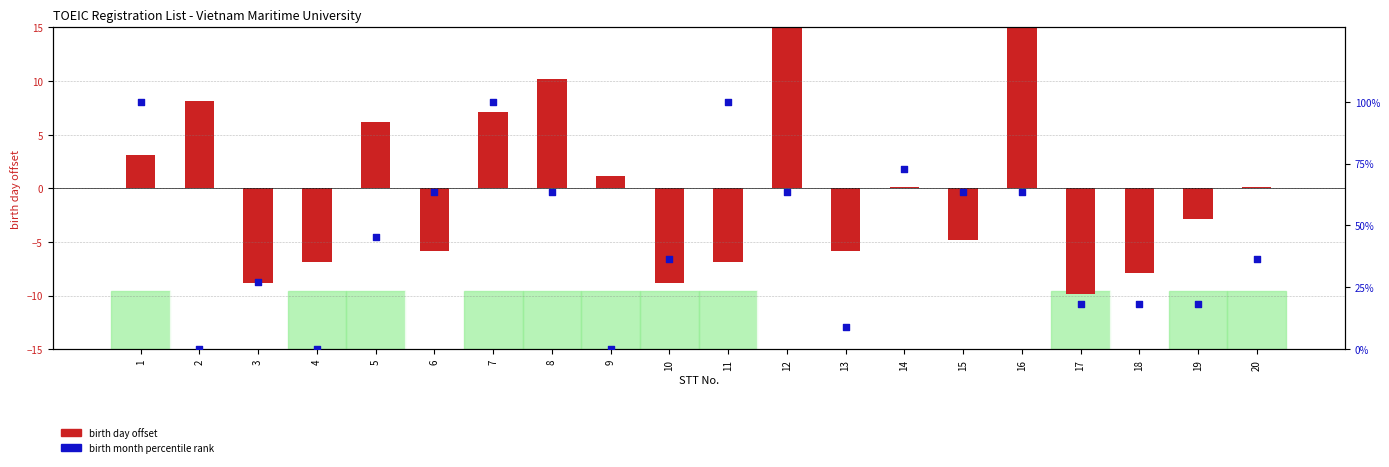

Which has a higher value, 19 or 13?

19